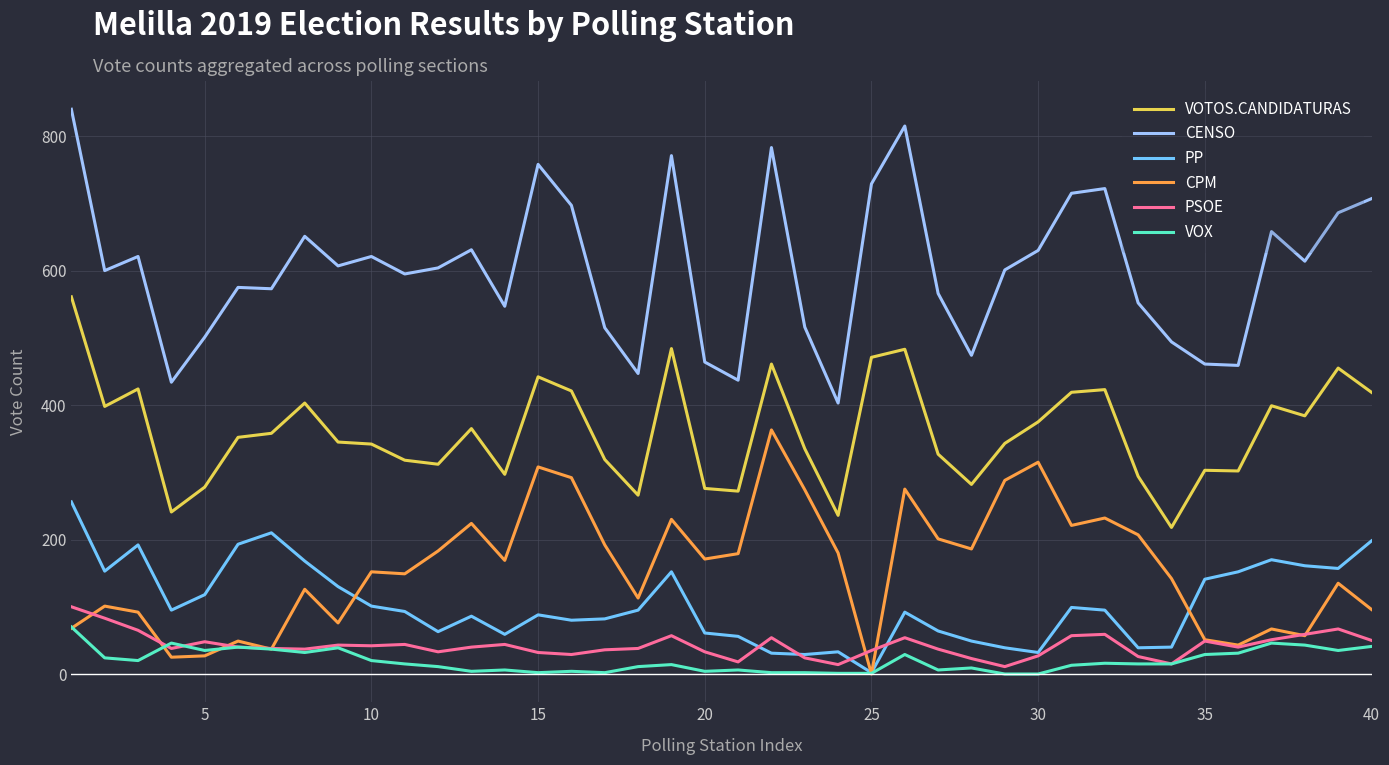

What are all the series names shown in the legend?

VOTOS.CANDIDATURAS, CENSO, PP, CPM, PSOE, VOX